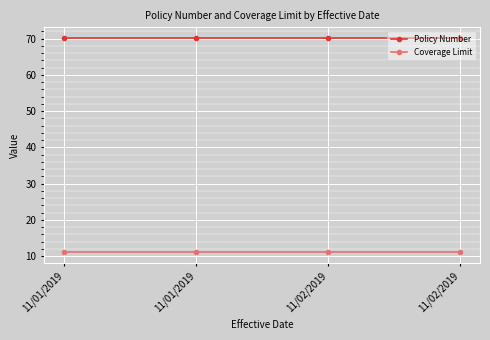

What is the highest value of the Coverage Limit series?

11.0